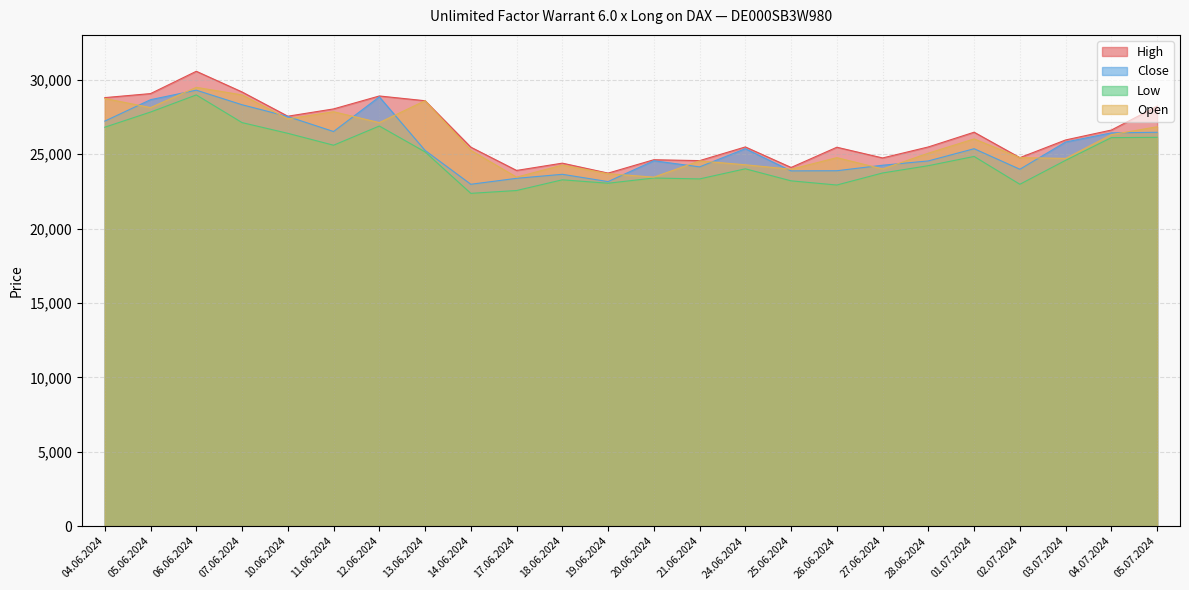

Is the value of Low at 25.06.2024 greater than the value of Open at 27.06.2024?

No